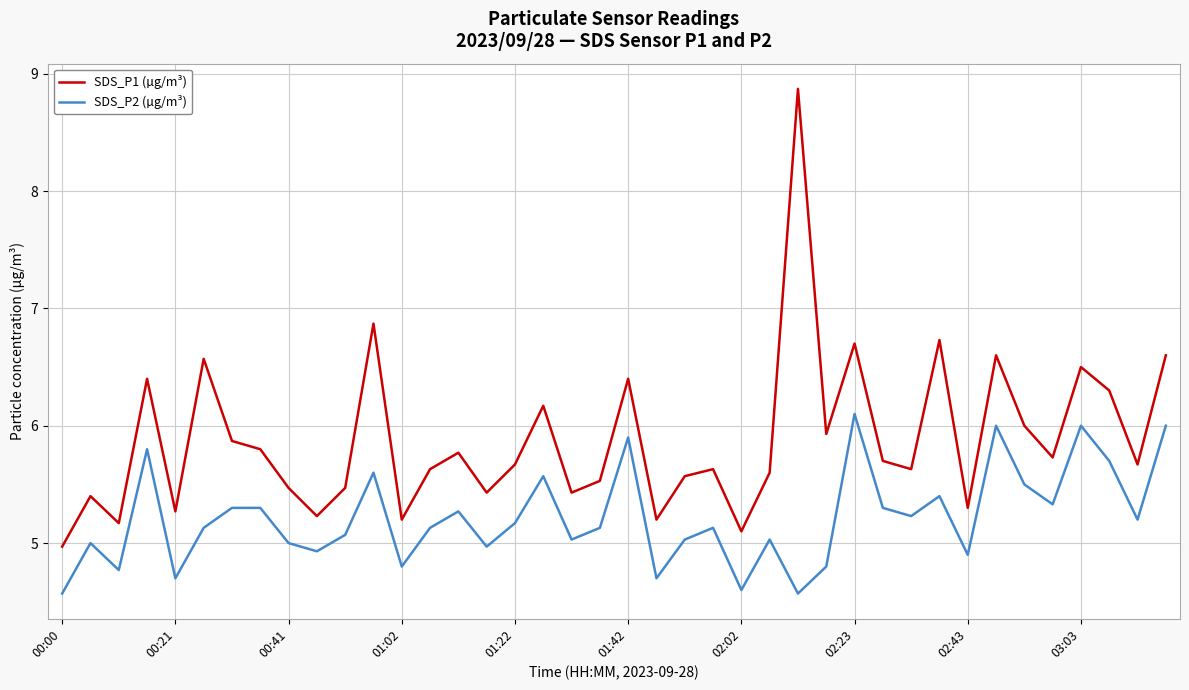

True or false: SDS_P1 (µg/m³) and SDS_P2 (µg/m³) cross at least once.

False